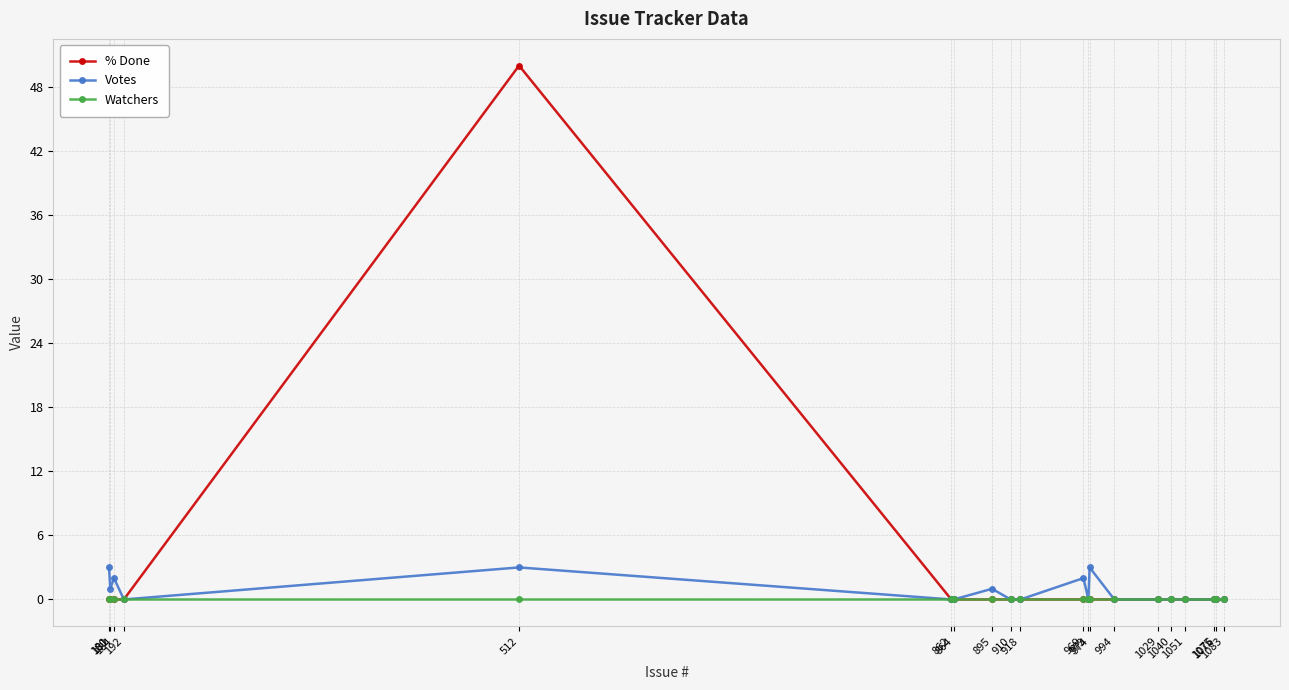

True or false: % Done has a value of 0 at 862.

True